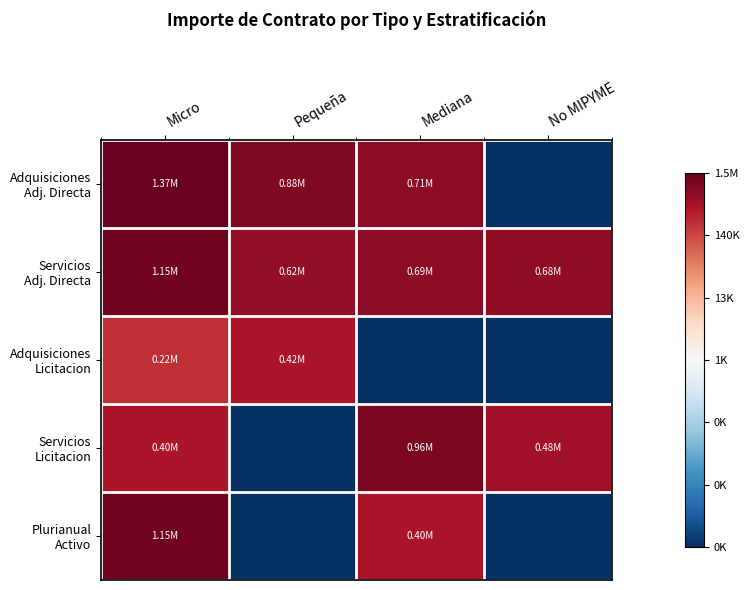

At which category is the sum across all series the highest?

Micro